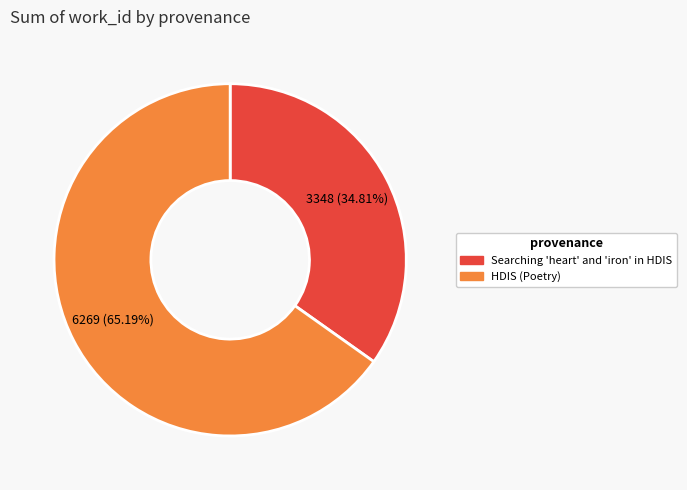

How many slices are in this pie chart?

2